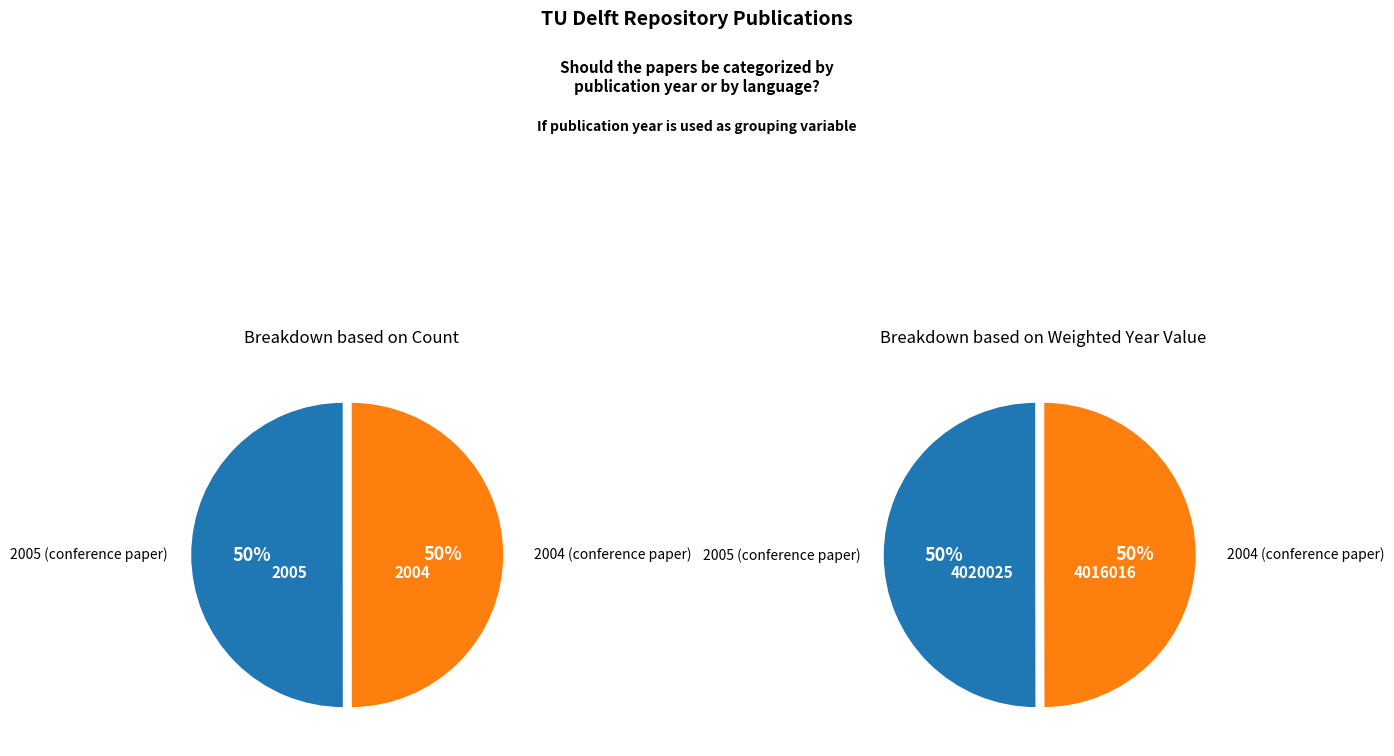

To the nearest percent, what is the combined percentage of 2004 (conference paper) and 2005 (conference paper)?

100%